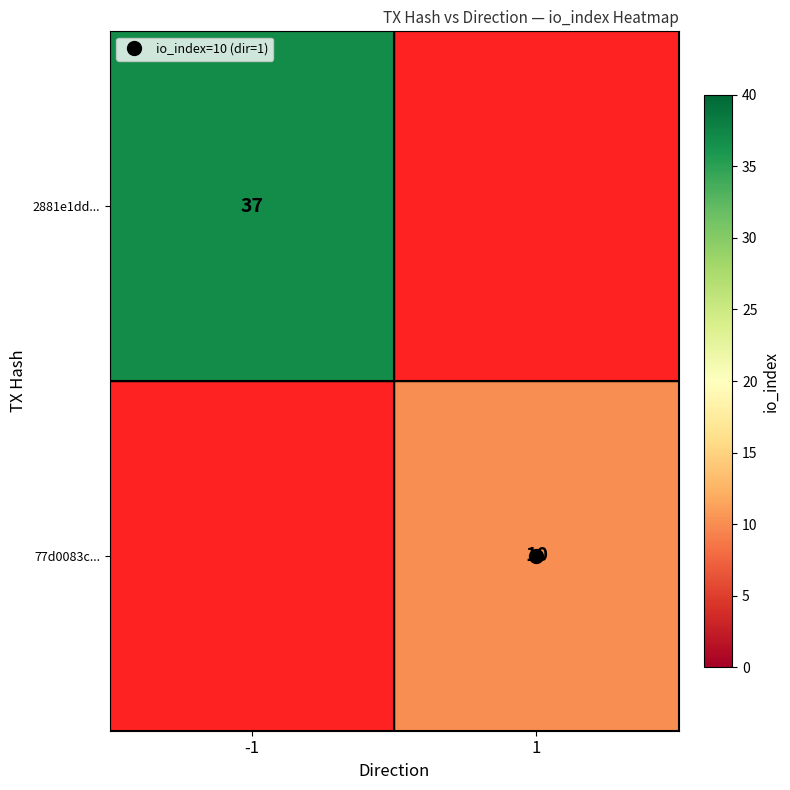

The value of 2881e1dd... at -1 is 63.1. True or false?

False